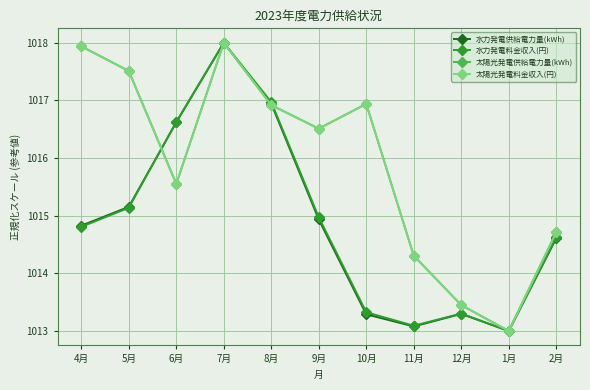

What is the total value across all series at 12月?

4053.5